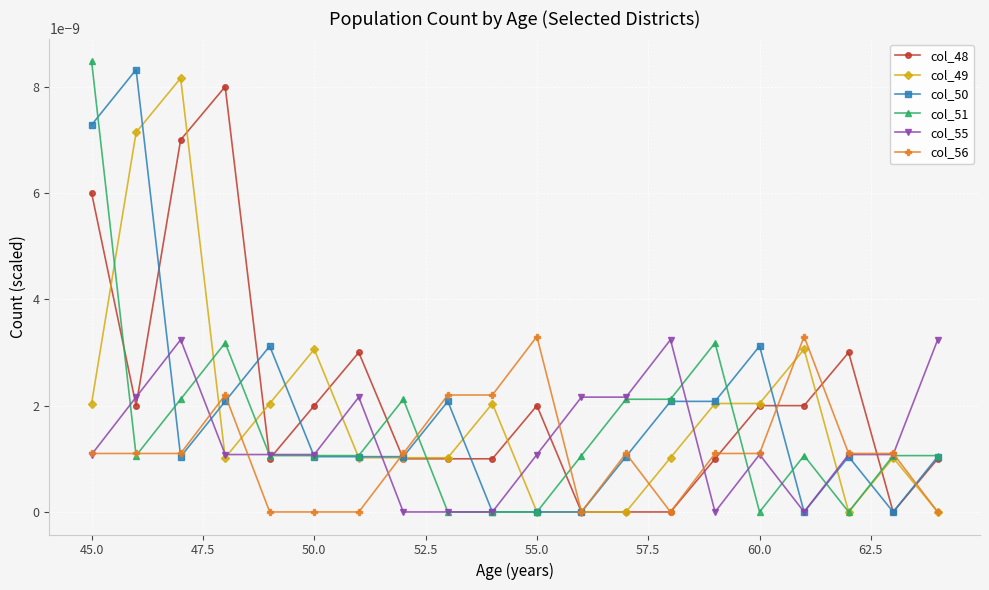

Which series has the largest total across all categories?

col_48